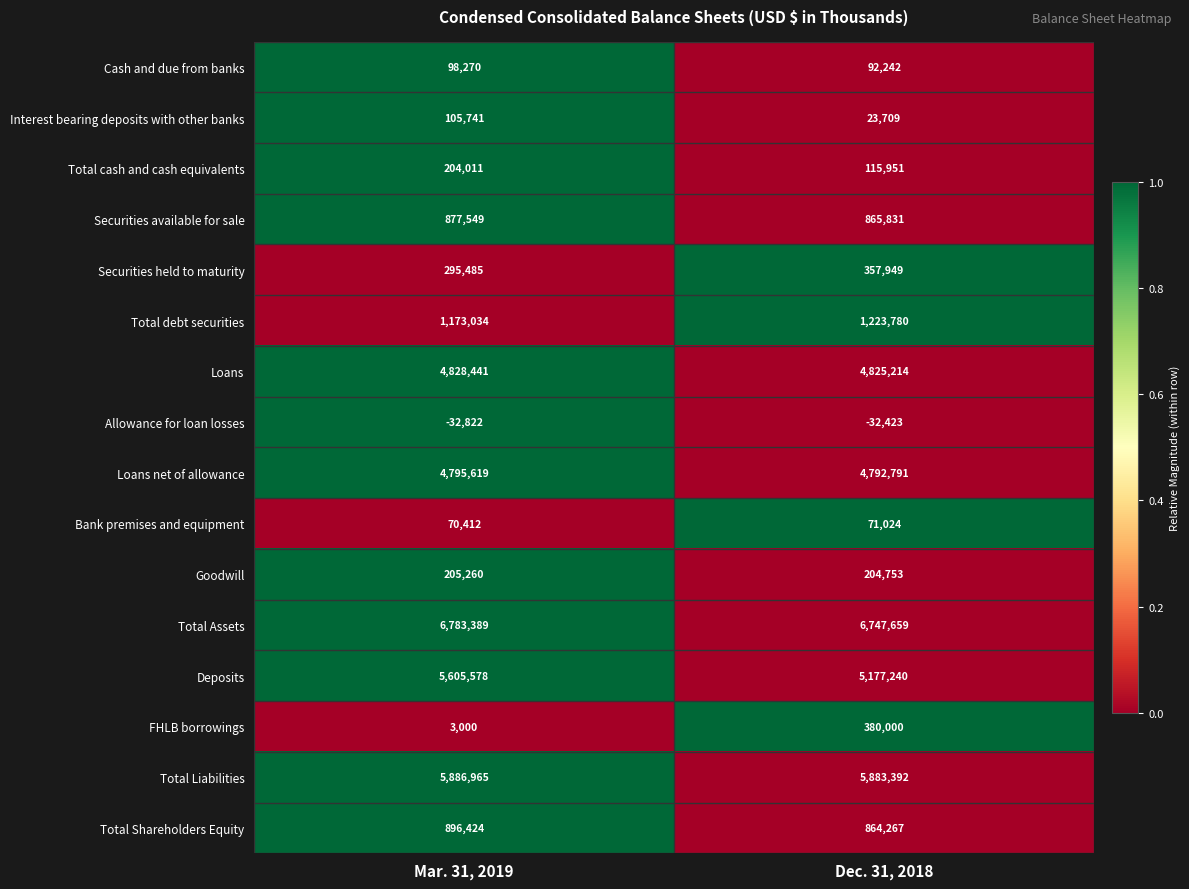

At which category does the chart reach its peak across all series?

Mar. 31, 2019